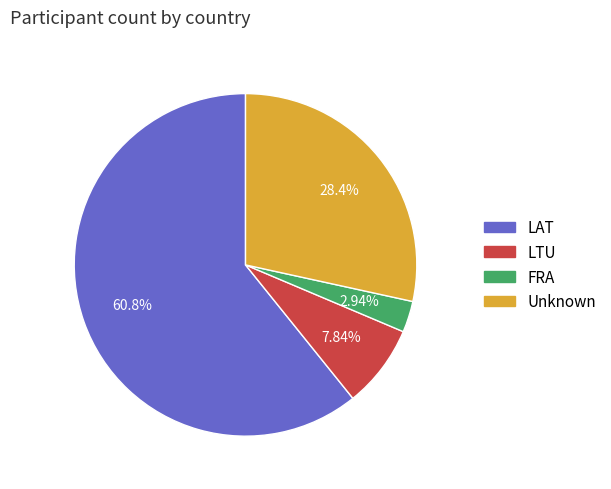

Is there a majority slice in this chart?

Yes